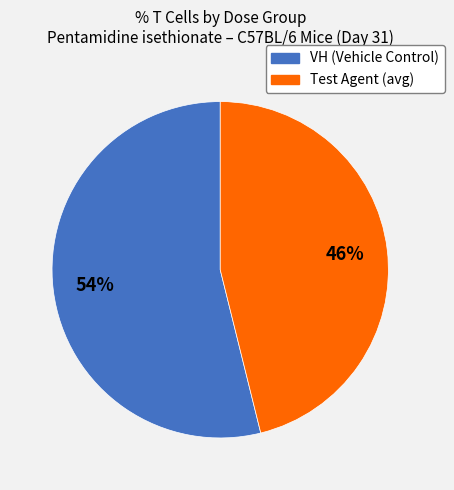

To the nearest percent, what is the average slice percentage?

50%